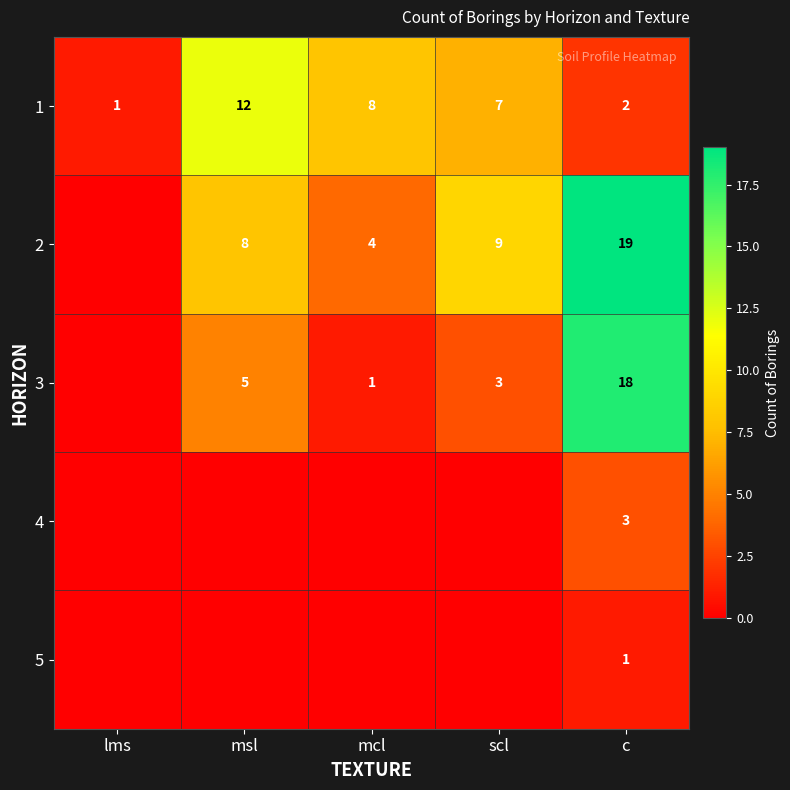

Is it true that 5 equals 2 at c?

False